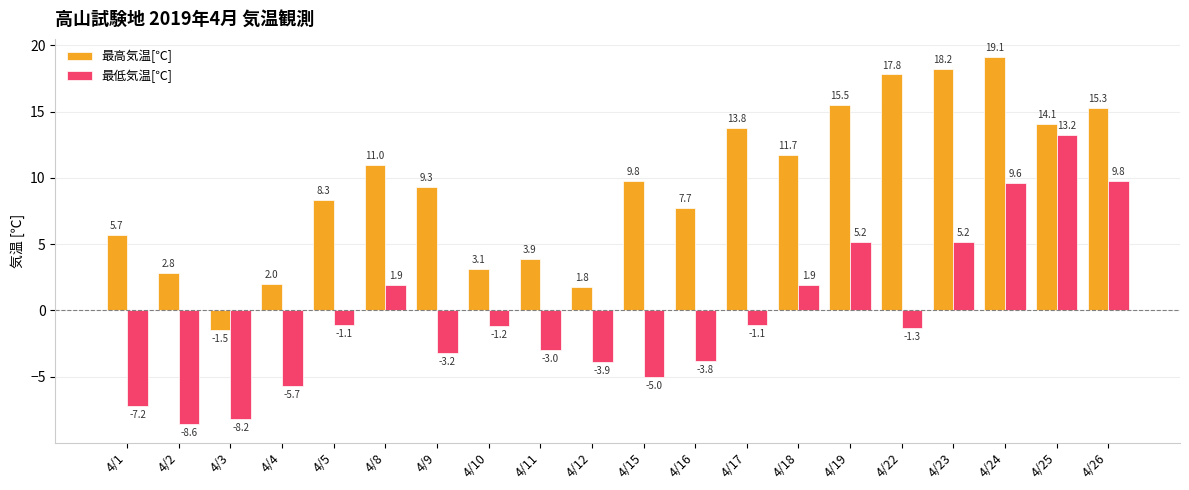

What is the highest value of the 最高気温[℃] series?

19.1